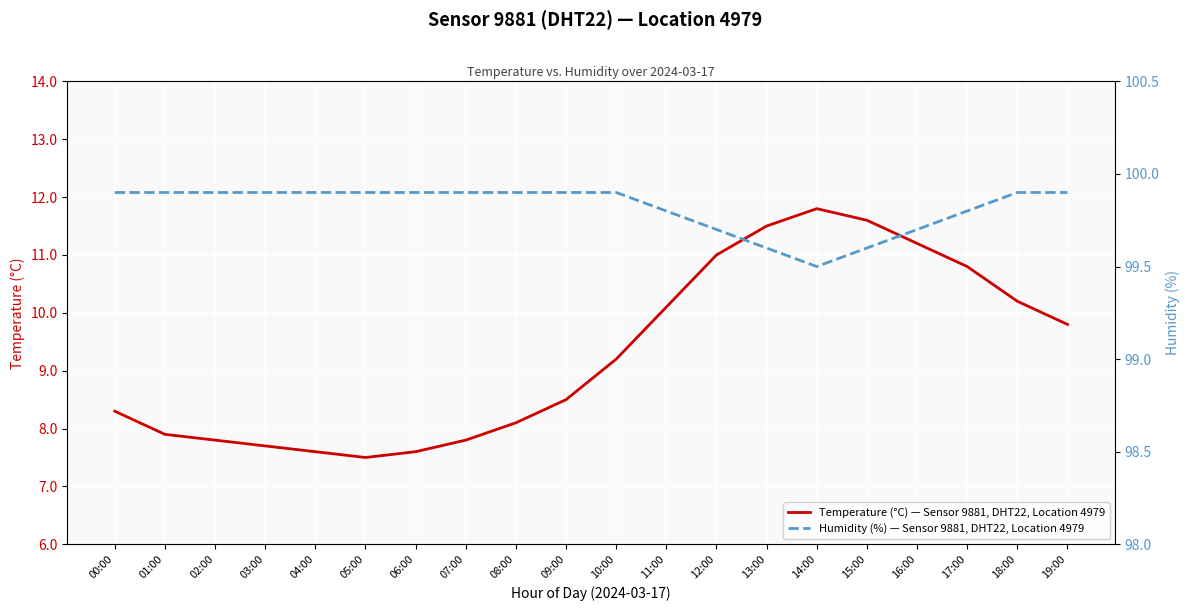

What is the difference between the maximum and minimum values in the humidity series?

0.4